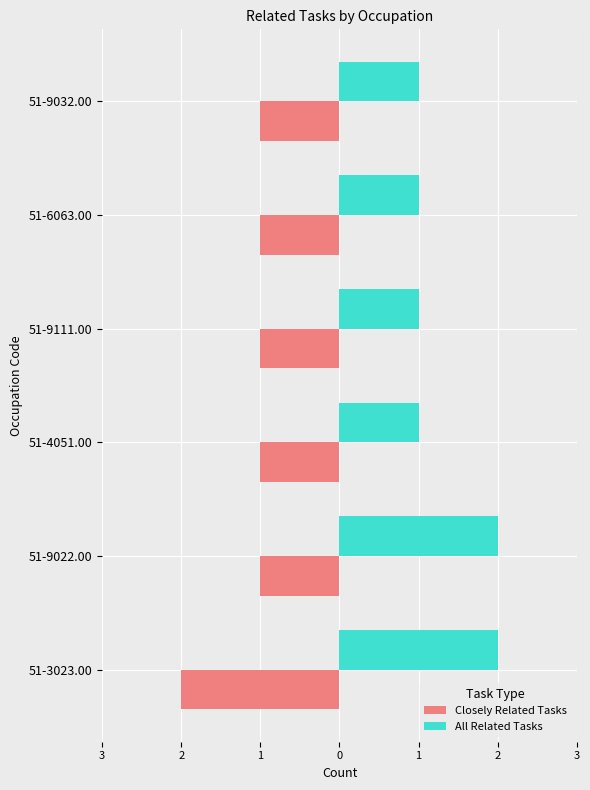

What are all the series names shown in the legend?

Closely Related Tasks, All Related Tasks